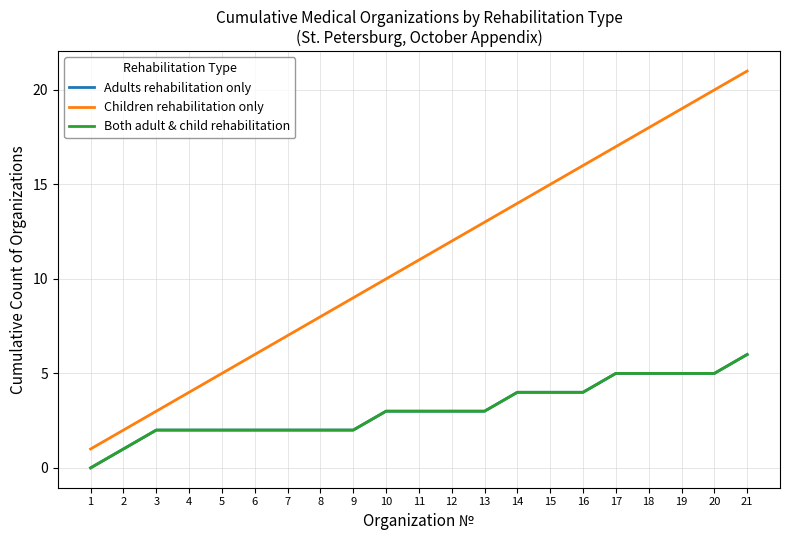

Does the chart have visible grid lines?

Yes